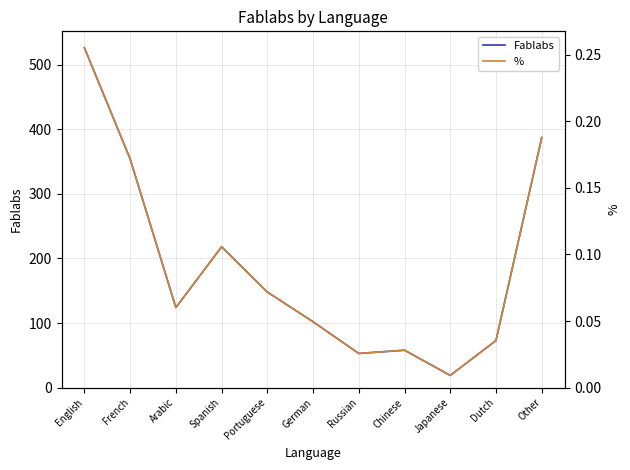

Is this an area chart (filled region under the line)?

No